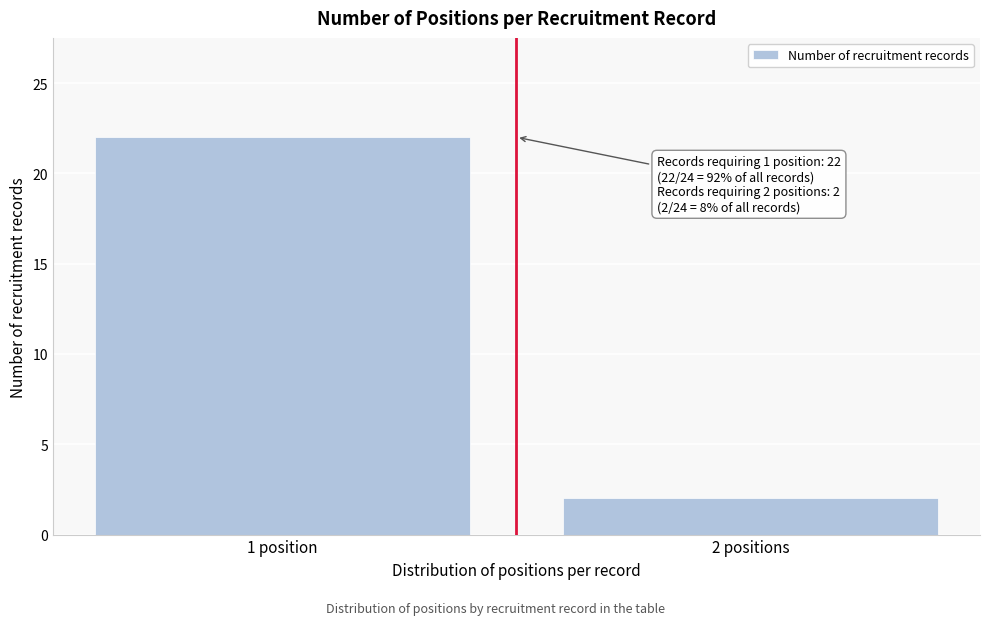

Reading right to left, transcribe all the data shown in this chart.

2	22